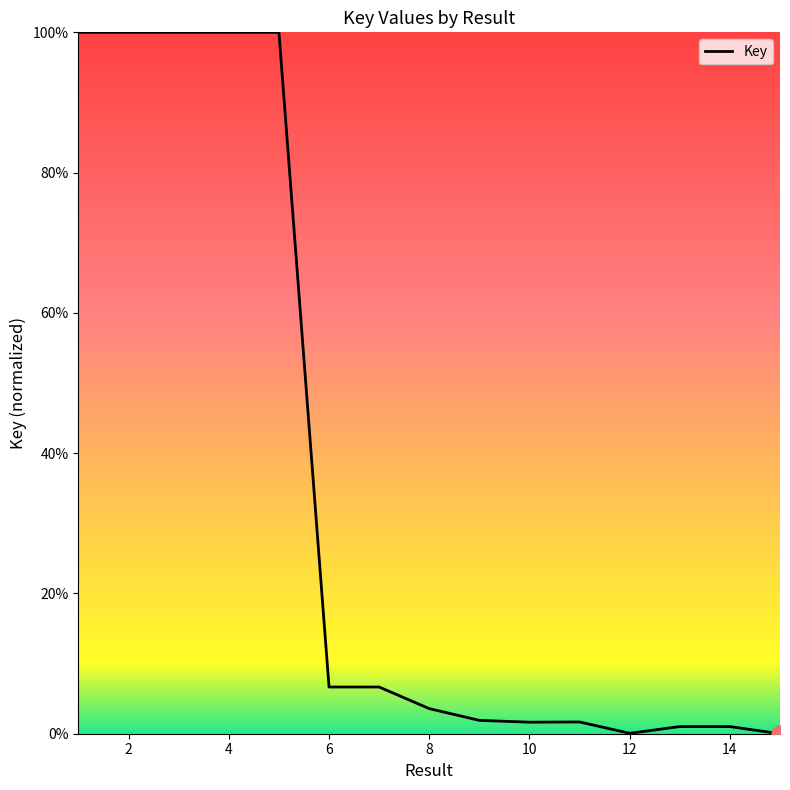

What is the difference between the maximum and minimum values?

100.0